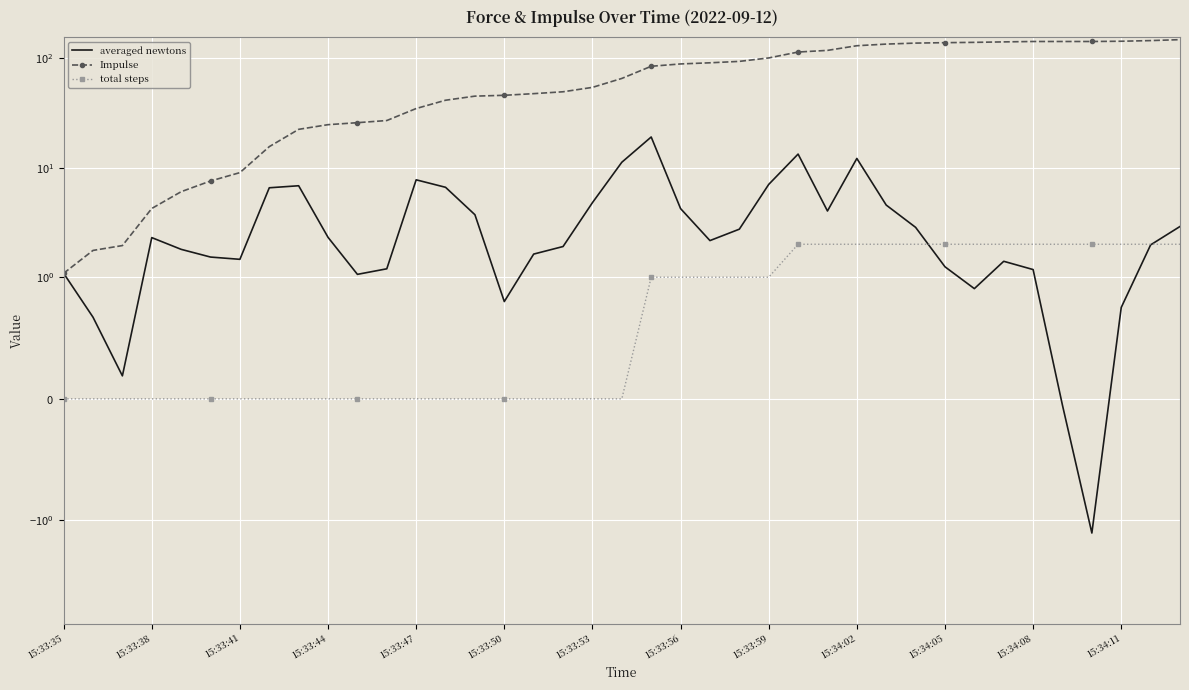

What is the value of the averaged newtons point at the 39th from the left?

2.9